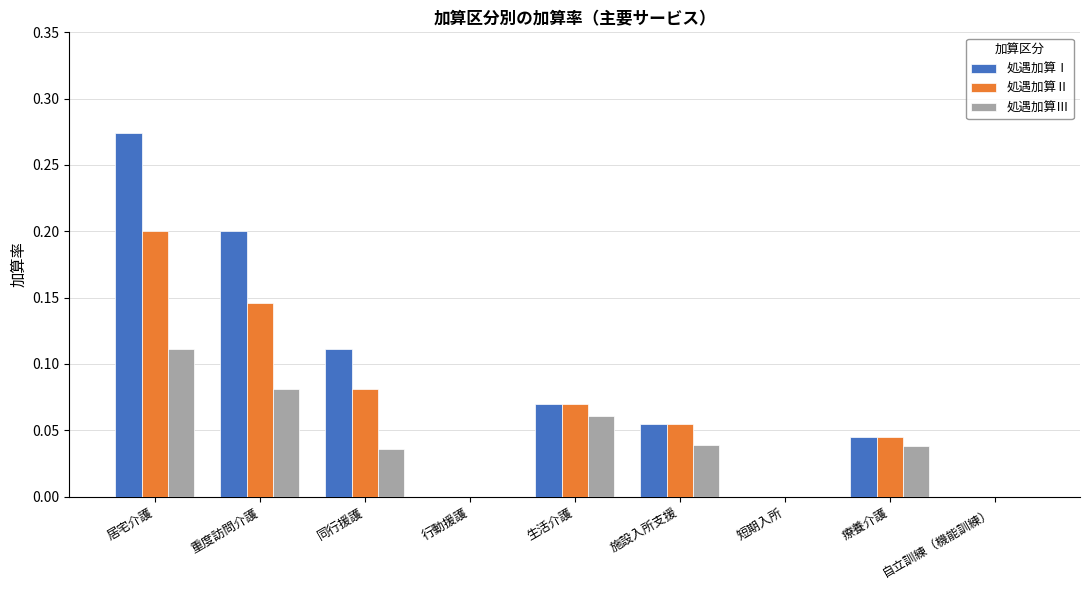

Between 居宅介護 and 行動援護, which series saw the biggest shift?

処遇加算Ⅰ